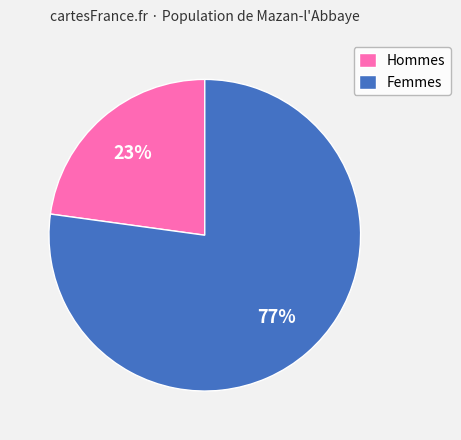

To the nearest percent, what percentage of the pie is Hommes?

23%